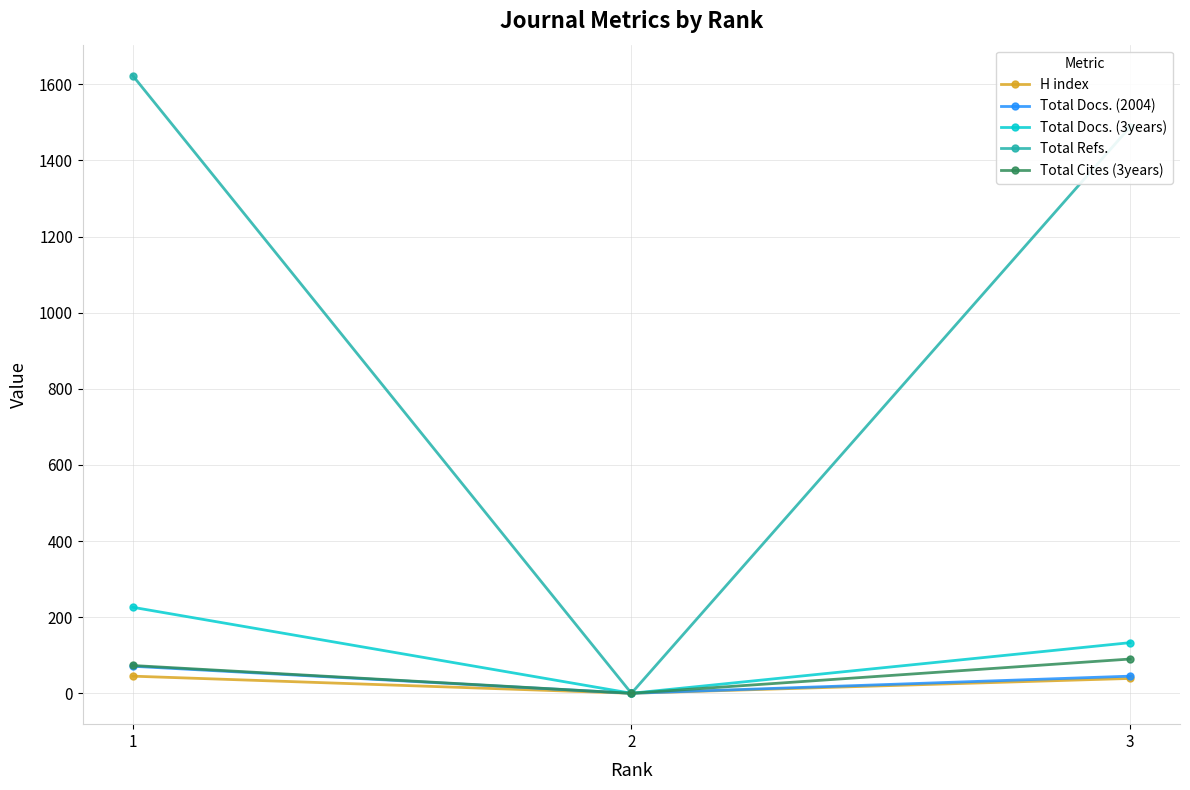

What is the average value of the Total Docs. (3years) series?

120